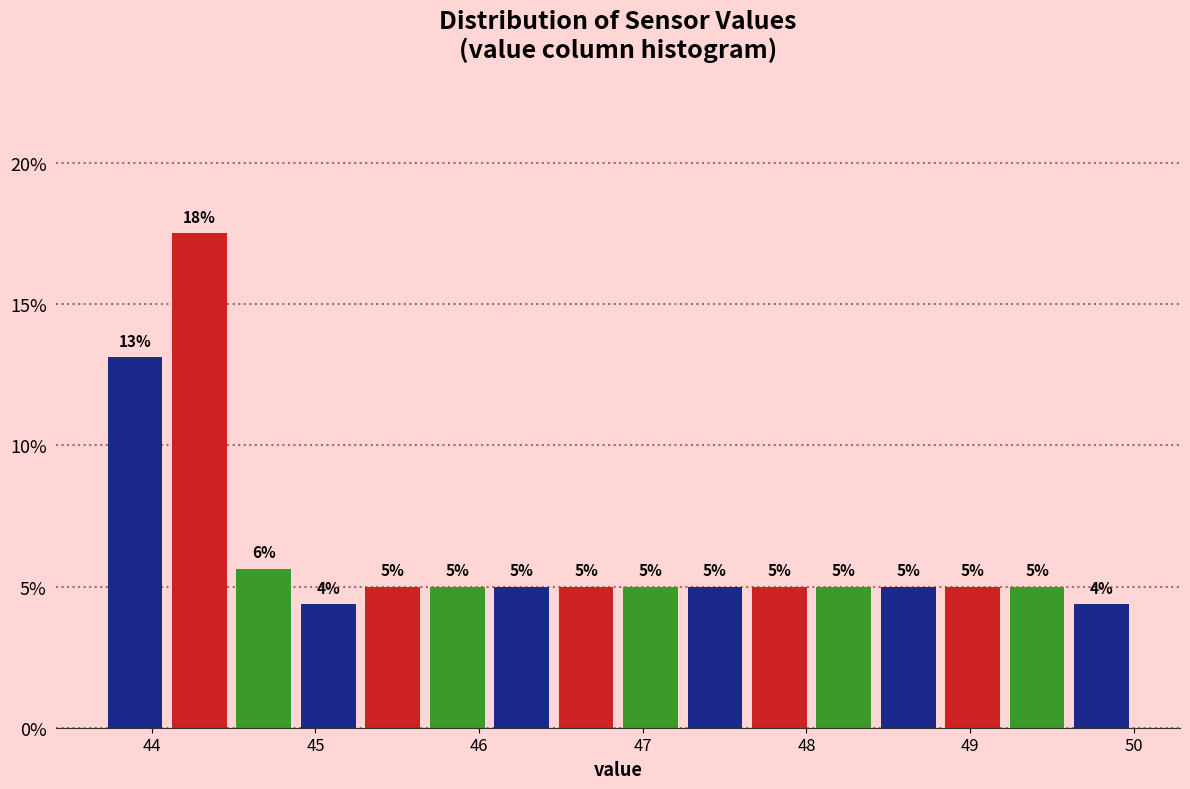

Around what value on the x-axis is the tallest bar? Give the approximate position of its centre, as read against the axis.

44.3